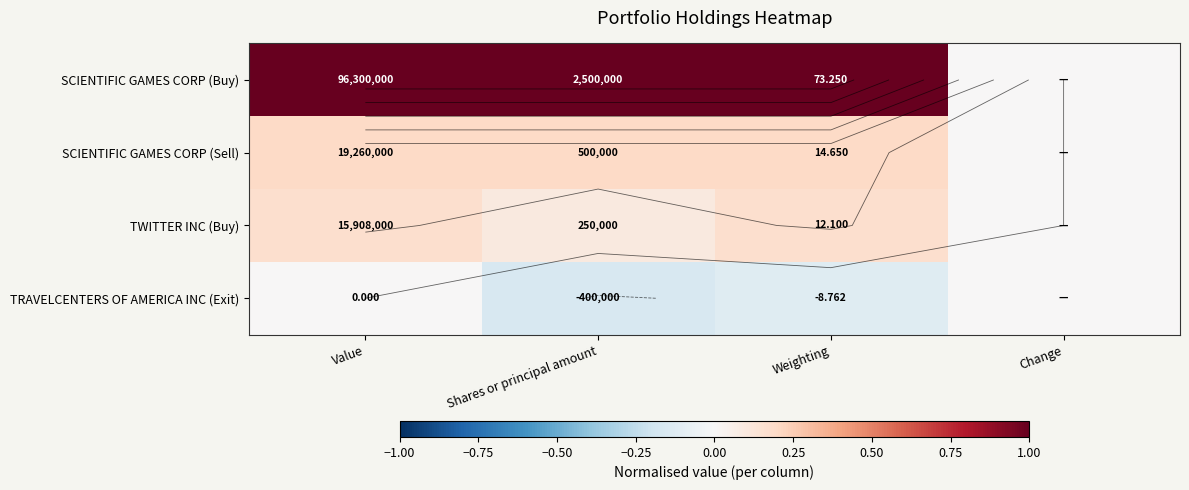

At which label does TRAVELCENTERS OF AMERICA INC (Exit) reach its minimum?

Shares or principal amount